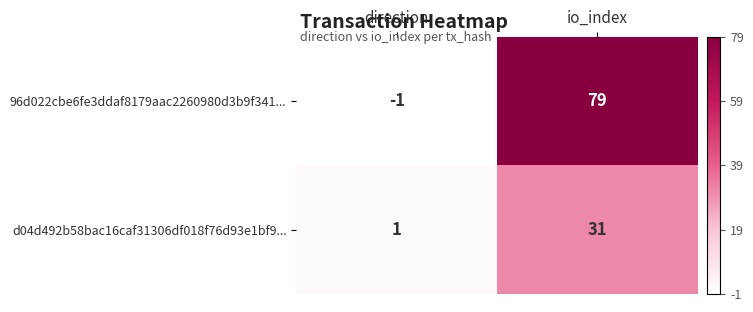

At which category is the sum across all series the highest?

io_index